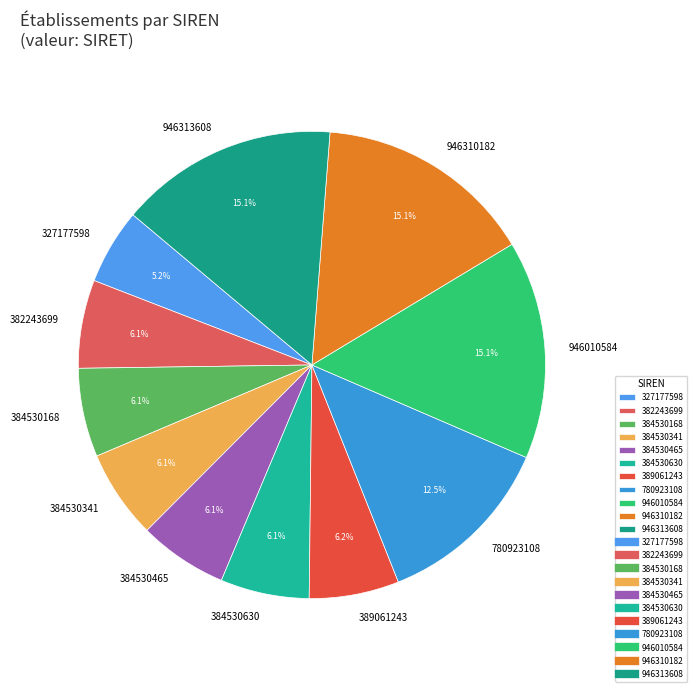

To the nearest percent, what is the combined percentage of 384530630 and 946010584?

21%